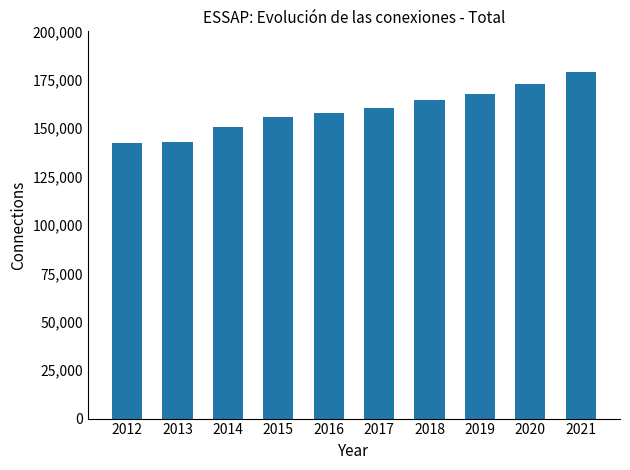

What is the change in value from 2016 to 2021?

+21322